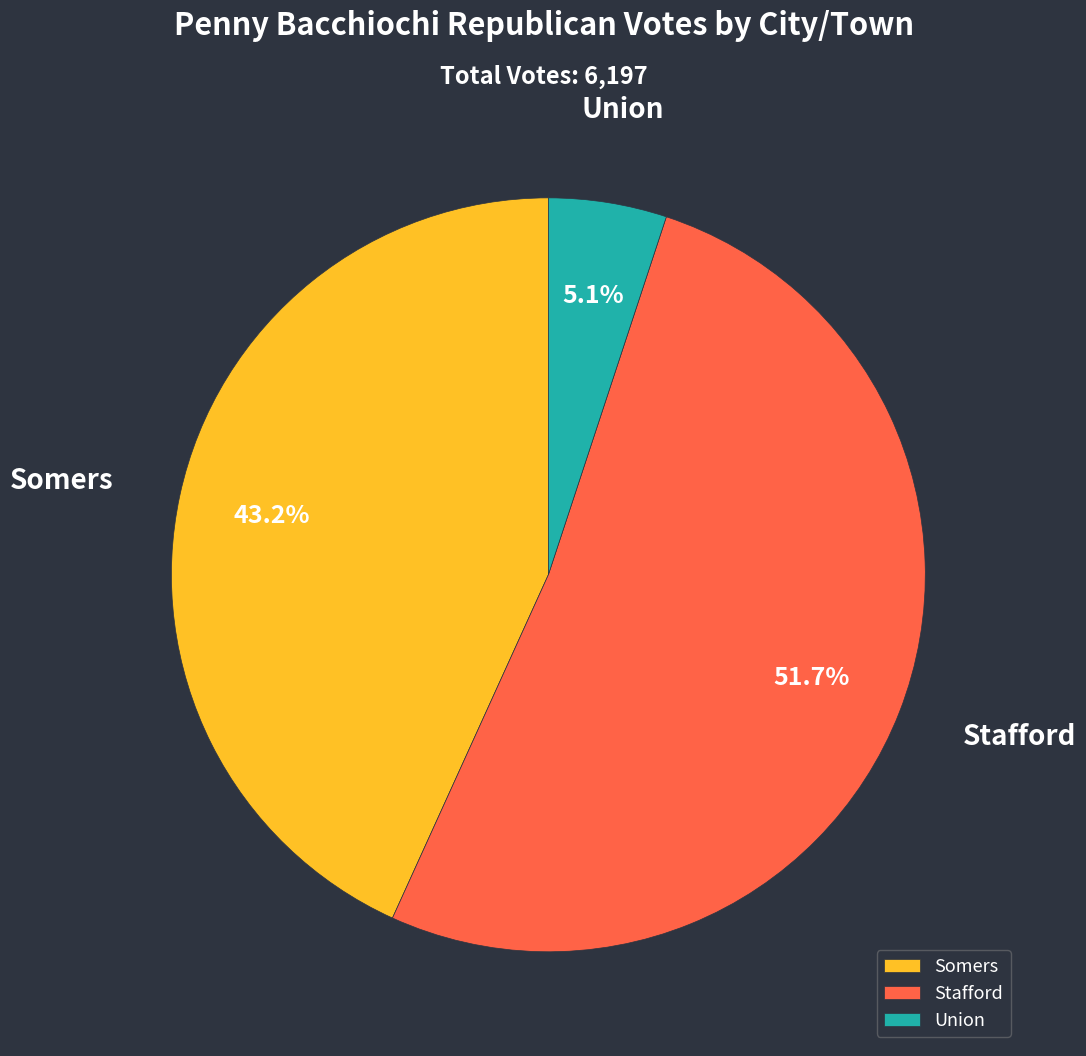

The Union slice represents 13% of the pie. True or false?

False